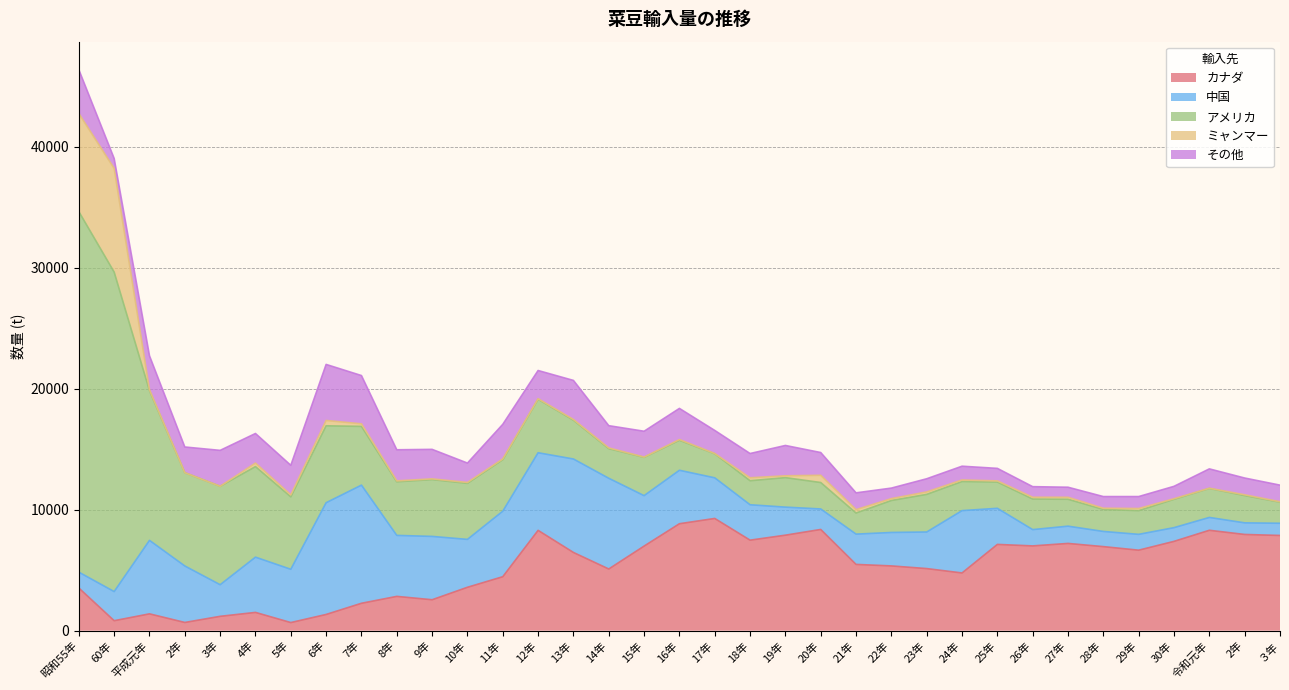

Which category has the highest value in the その他 series?

6年